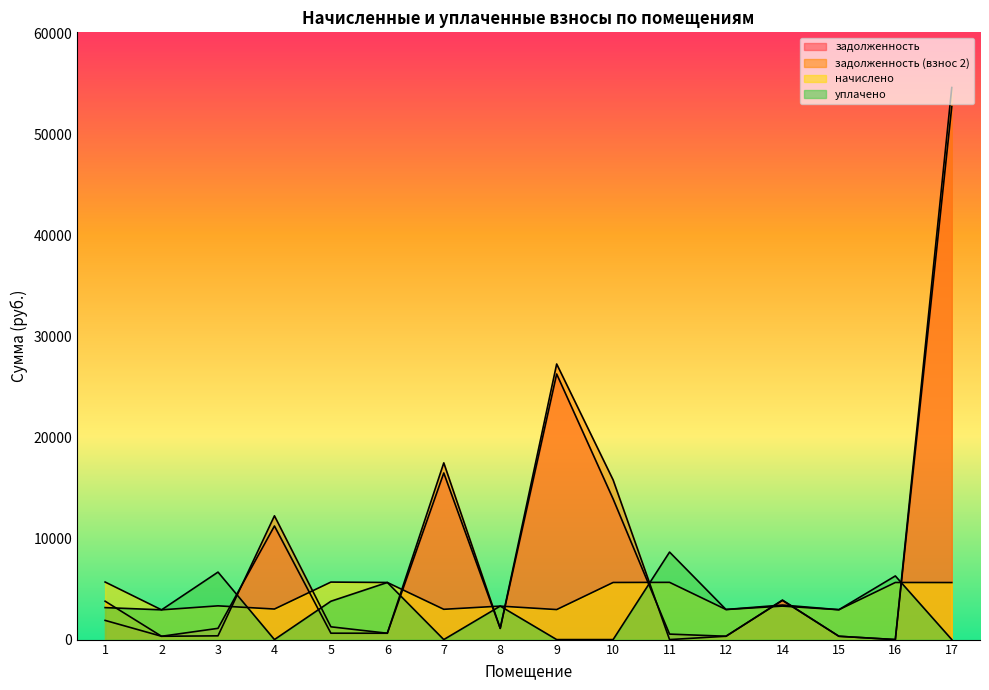

How many lines are shown in the chart?

4